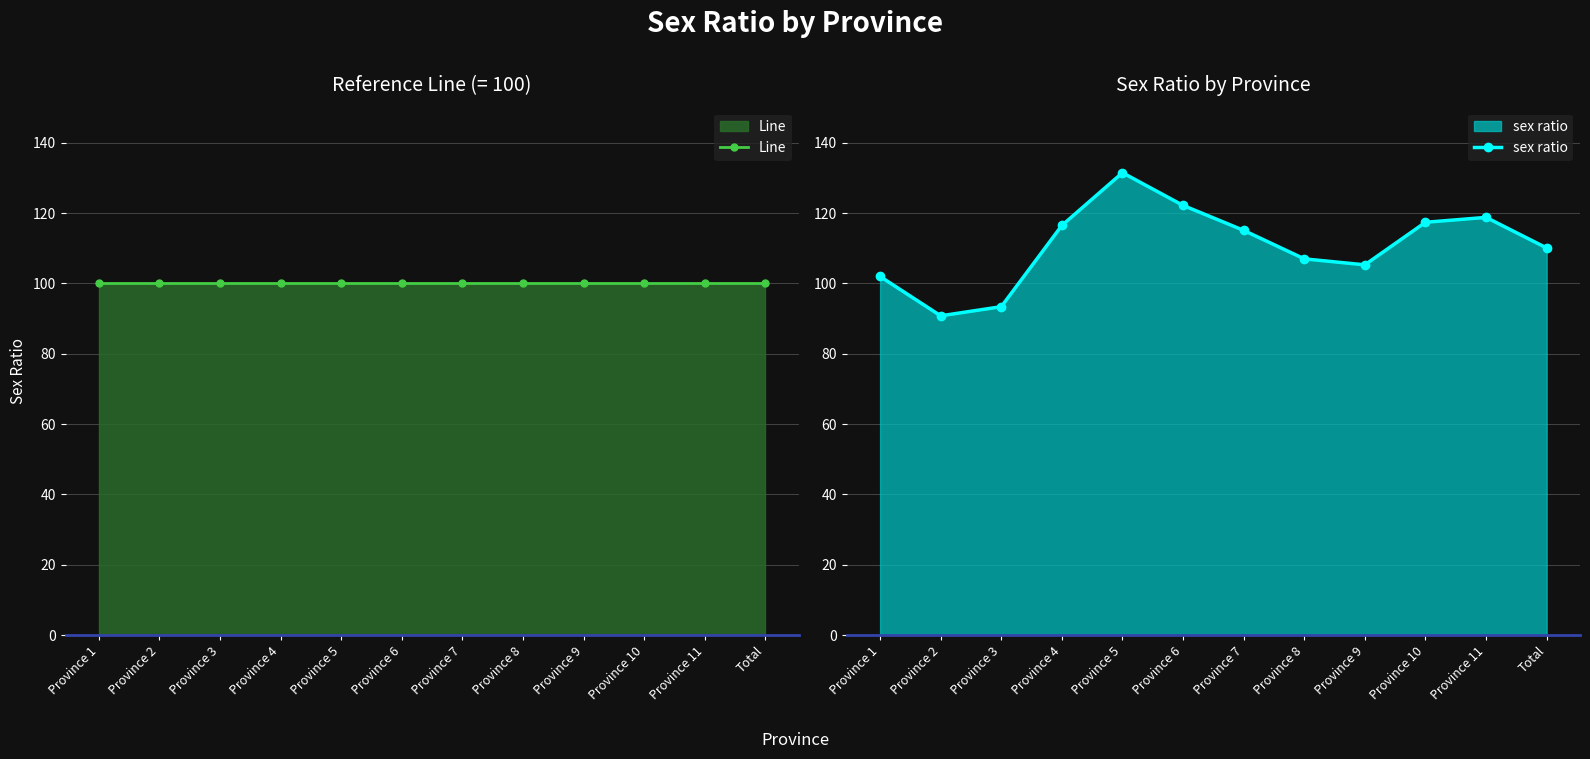

Which label corresponds to the largest value in the chart?

Province 5